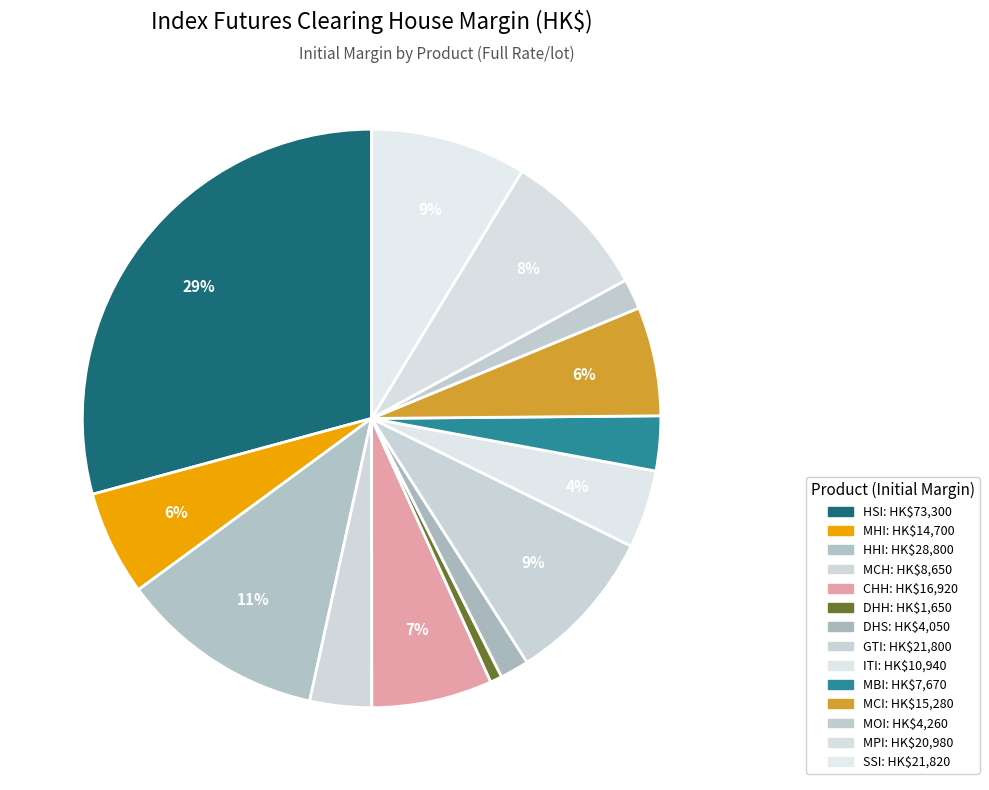

Which category has the biggest portion of the pie?

HSI